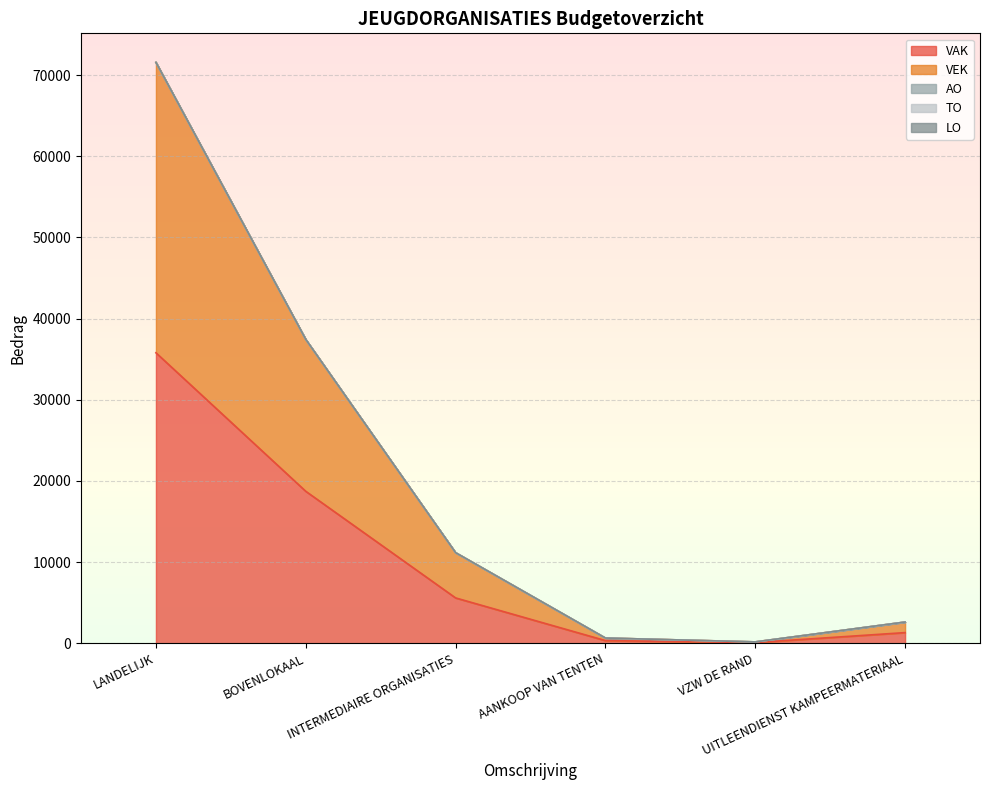

In VEK, how many points are lower than both neighbors (excluding endpoints)?

1